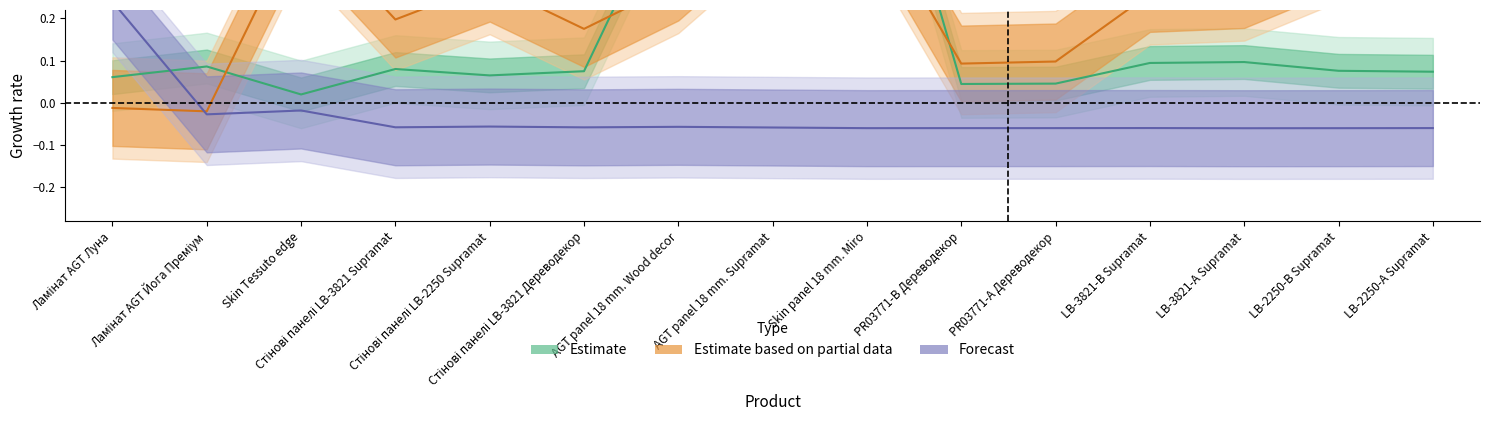

Reading right to left, transcribe all the data shown in this chart.

Estimate: LB-2250-А Supramat=0.1	LB-2250-В Supramat=0.1	LB-3821-А Supramat=0.1	LB-3821-В Supramat=0.1	PR03771-А Дереводекор=0.0	PR03771-B Дереводекор=0.0	Skin panel 18 mm. Miro=0.8	AGT panel 18 mm. Supramat=0.8	AGT panel 18 mm. Wood decor=0.5	Стінові панелі LB-3821 Дереводекор=0.1	Стінові панелі LB-2250 Supramat=0.1	Стінові панелі LB-3821 Supramat=0.1	Skin Tessuto edge=0.0	Ламінат AGT Йога Преміум=0.1	Ламінат AGT Луна=0.1
Estimate based on partial data: LB-2250-А Supramat=0.3	LB-2250-В Supramat=0.4	LB-3821-А Supramat=0.3	LB-3821-В Supramat=0.3	PR03771-А Дереводекор=0.1	PR03771-B Дереводекор=0.1	Skin panel 18 mm. Miro=0.5	AGT panel 18 mm. Supramat=0.5	AGT panel 18 mm. Wood decor=0.3	Стінові панелі LB-3821 Дереводекор=0.2	Стінові панелі LB-2250 Supramat=0.3	Стінові панелі LB-3821 Supramat=0.2	Skin Tessuto edge=0.4	Ламінат AGT Йога Преміум=-0.0	Ламінат AGT Луна=-0.0
Forecast: LB-2250-А Supramat=-0.1	LB-2250-В Supramat=-0.1	LB-3821-А Supramat=-0.1	LB-3821-В Supramat=-0.1	PR03771-А Дереводекор=-0.1	PR03771-B Дереводекор=-0.1	Skin panel 18 mm. Miro=-0.1	AGT panel 18 mm. Supramat=-0.1	AGT panel 18 mm. Wood decor=-0.1	Стінові панелі LB-3821 Дереводекор=-0.1	Стінові панелі LB-2250 Supramat=-0.1	Стінові панелі LB-3821 Supramat=-0.1	Skin Tessuto edge=-0.0	Ламінат AGT Йога Преміум=-0.0	Ламінат AGT Луна=0.2